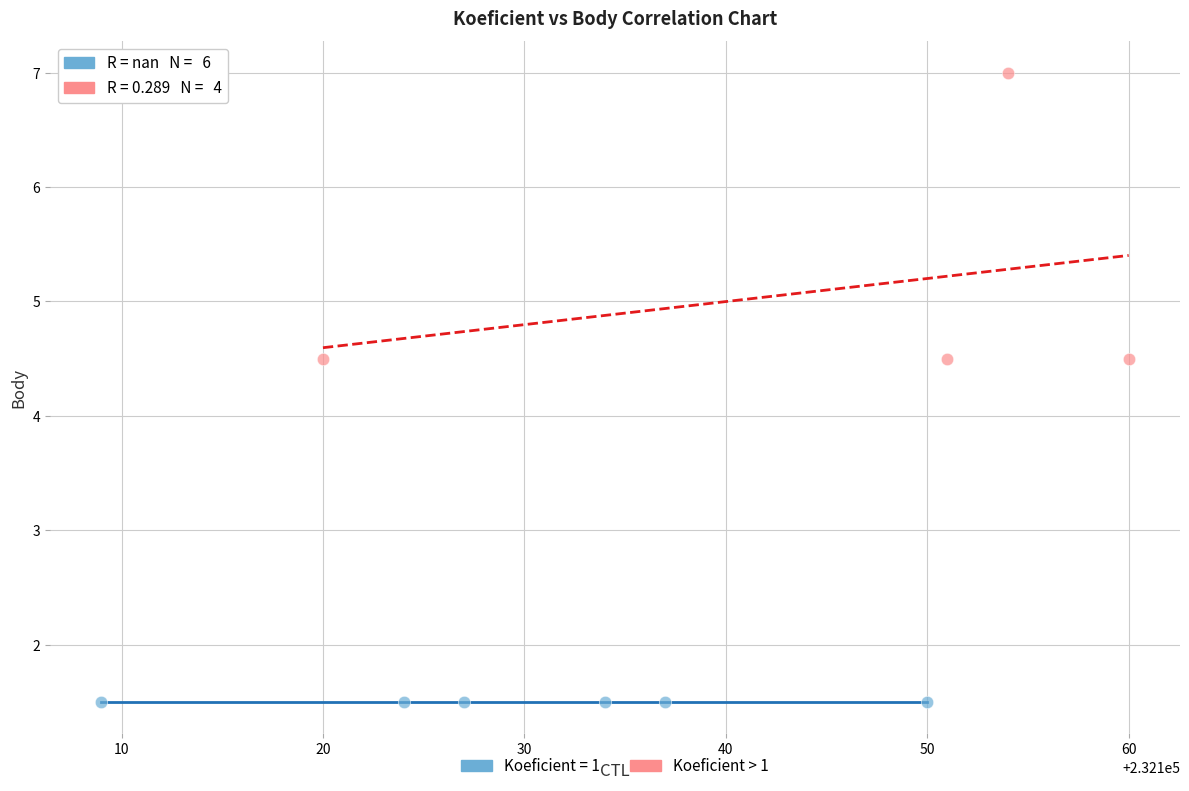

Which series contains the highest Y value?

Koeficient > 1